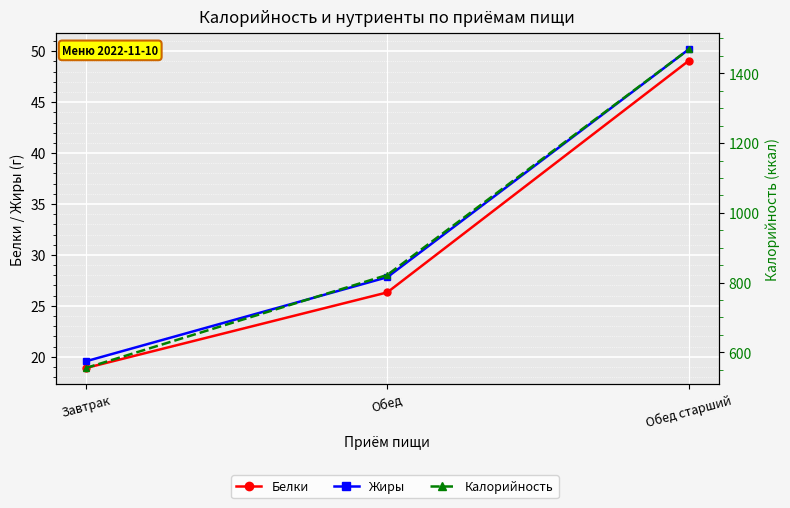

Which series has the largest total across all categories?

Калорийность